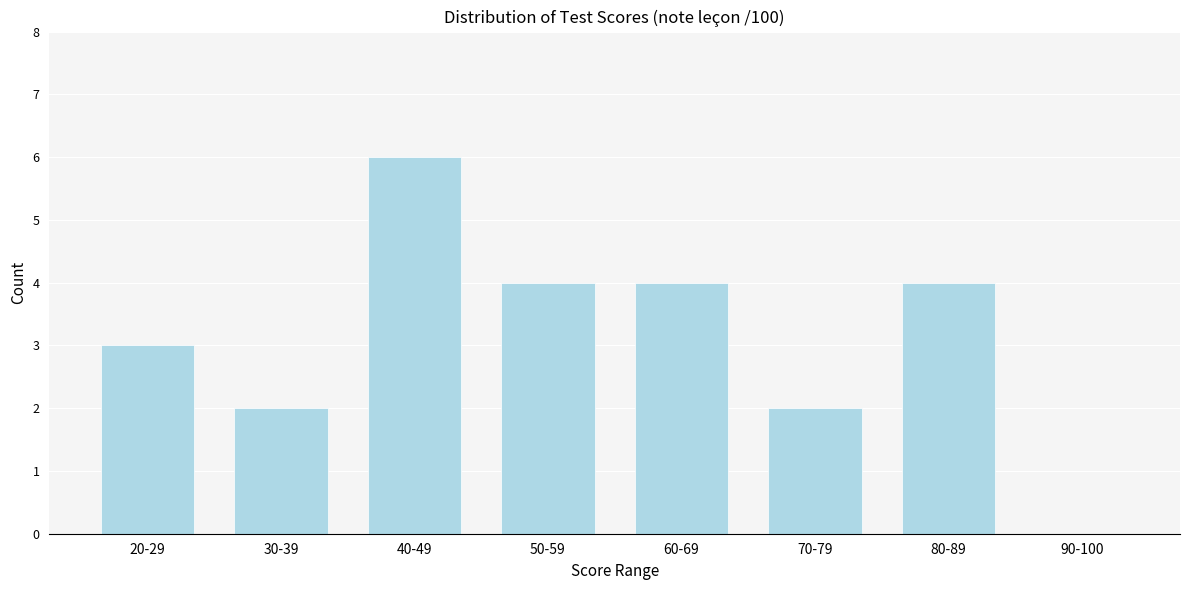

Reading left to right, transcribe all the data shown in this chart.

20-29=3	30-39=2	40-49=6	50-59=4	60-69=4	70-79=2	80-89=4	90-100=0